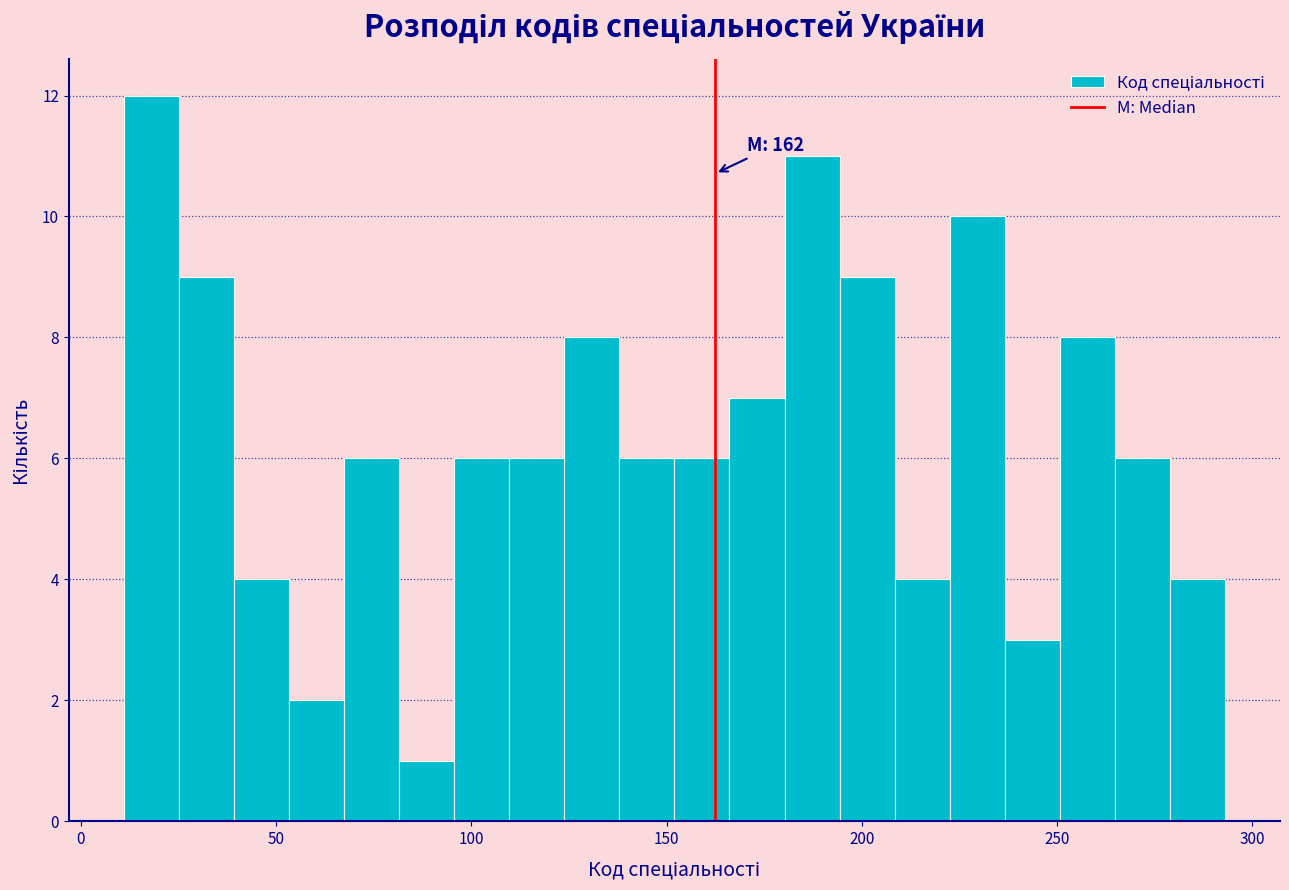

Read against the x-axis, roughly where is the centre of the tallest bar?

20